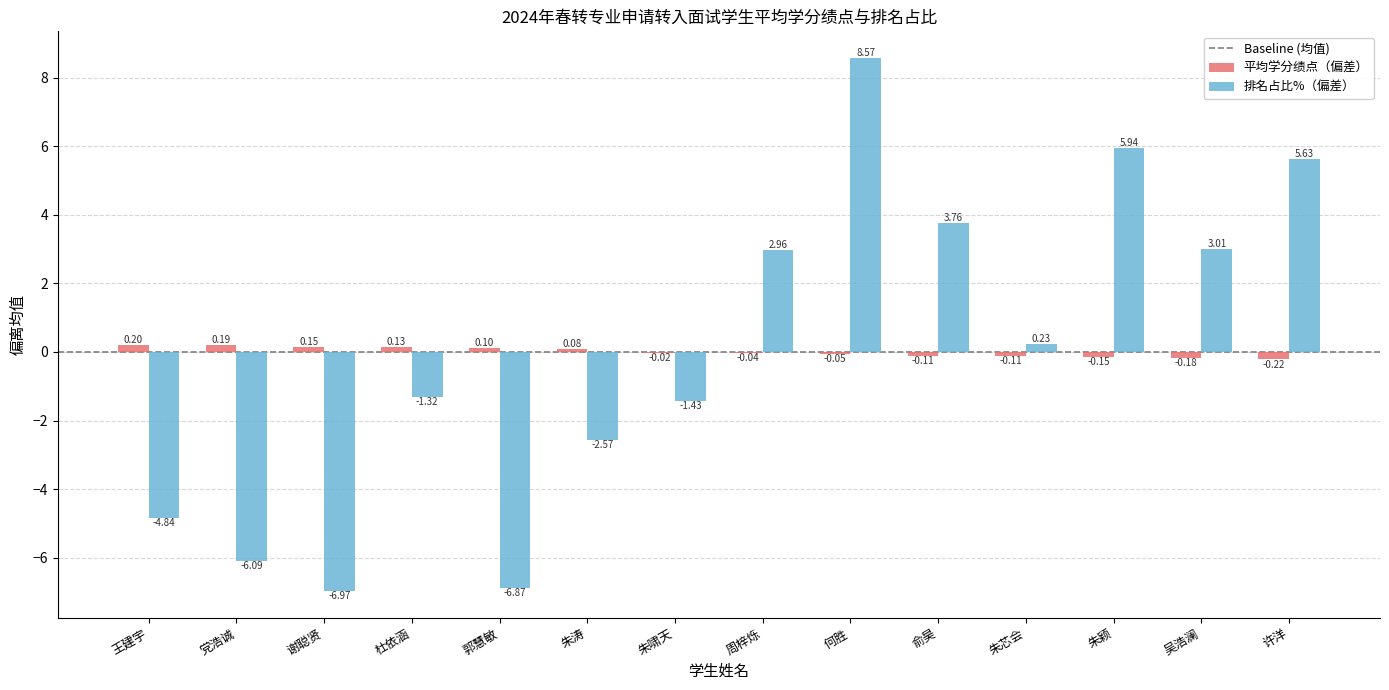

Which series changed the most between 郭慧敏 and 俞昊?

排名占比%（偏差）